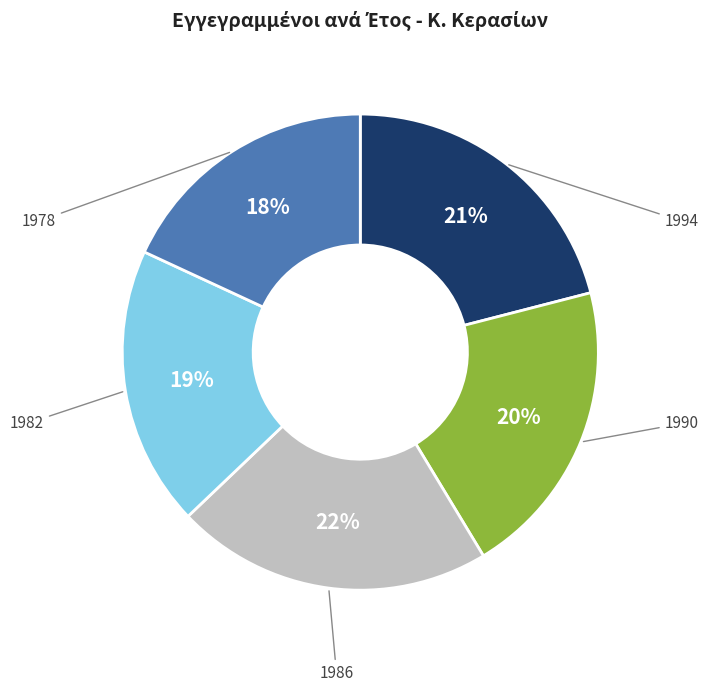

Is 1986 the majority of the pie?

No